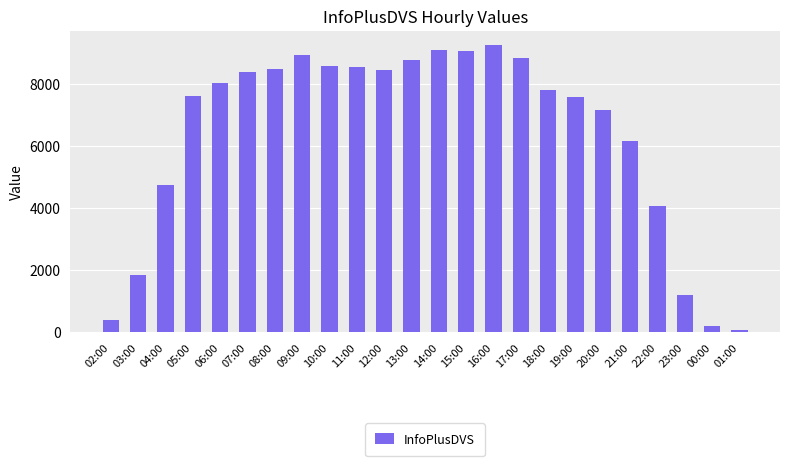

What is the average value?

6384